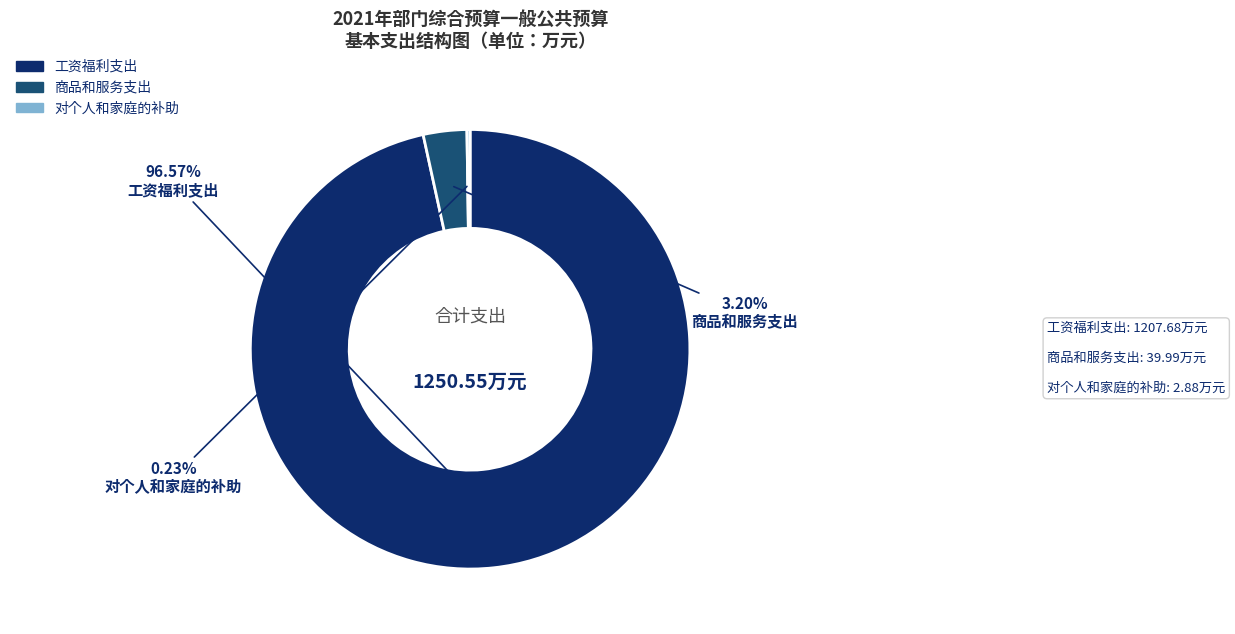

Which slice represents more than half of the pie?

工资福利支出